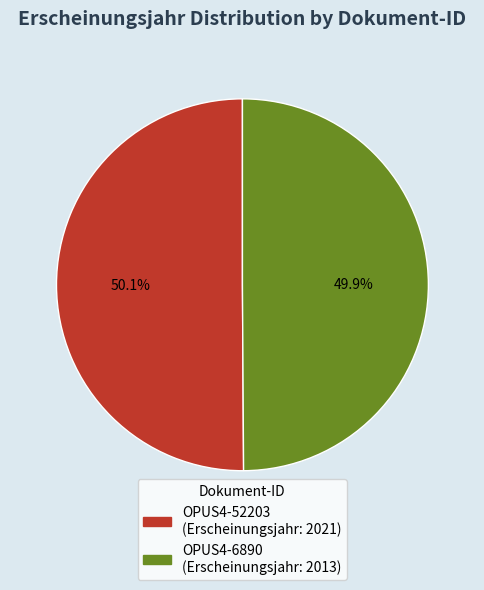

What is the ratio of the value at OPUS4-6890 to the value at OPUS4-52203?

1.0